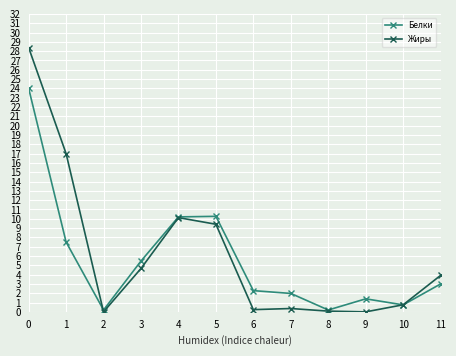

Which series has the largest total across all categories?

Жиры